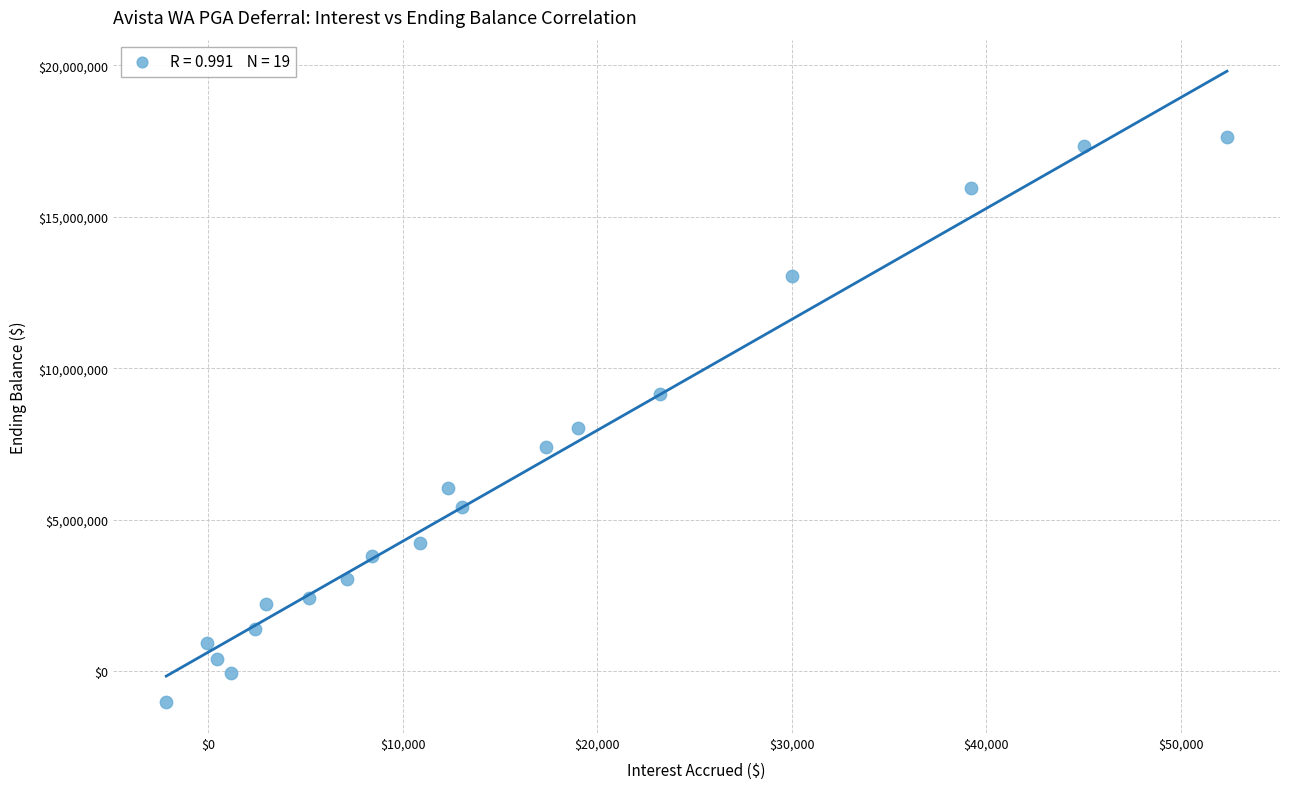

What Y value in the scatter plot is closest to 8313475?

8016589.0